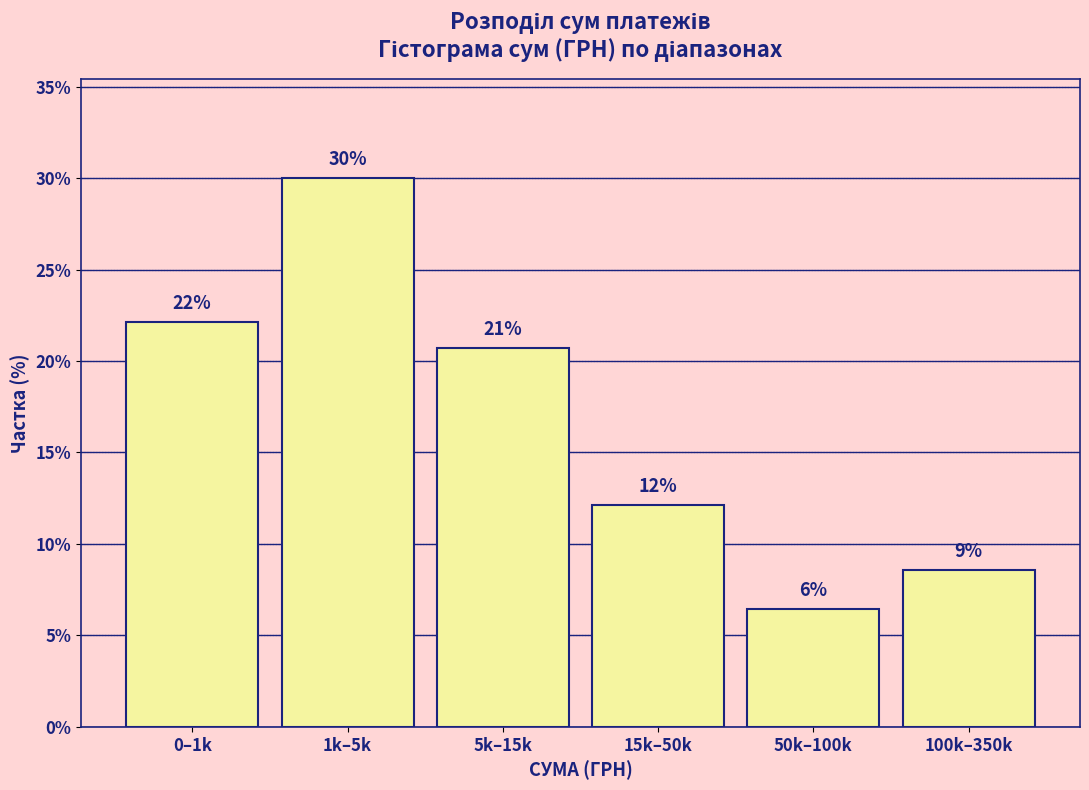

Are the bars horizontal?

No